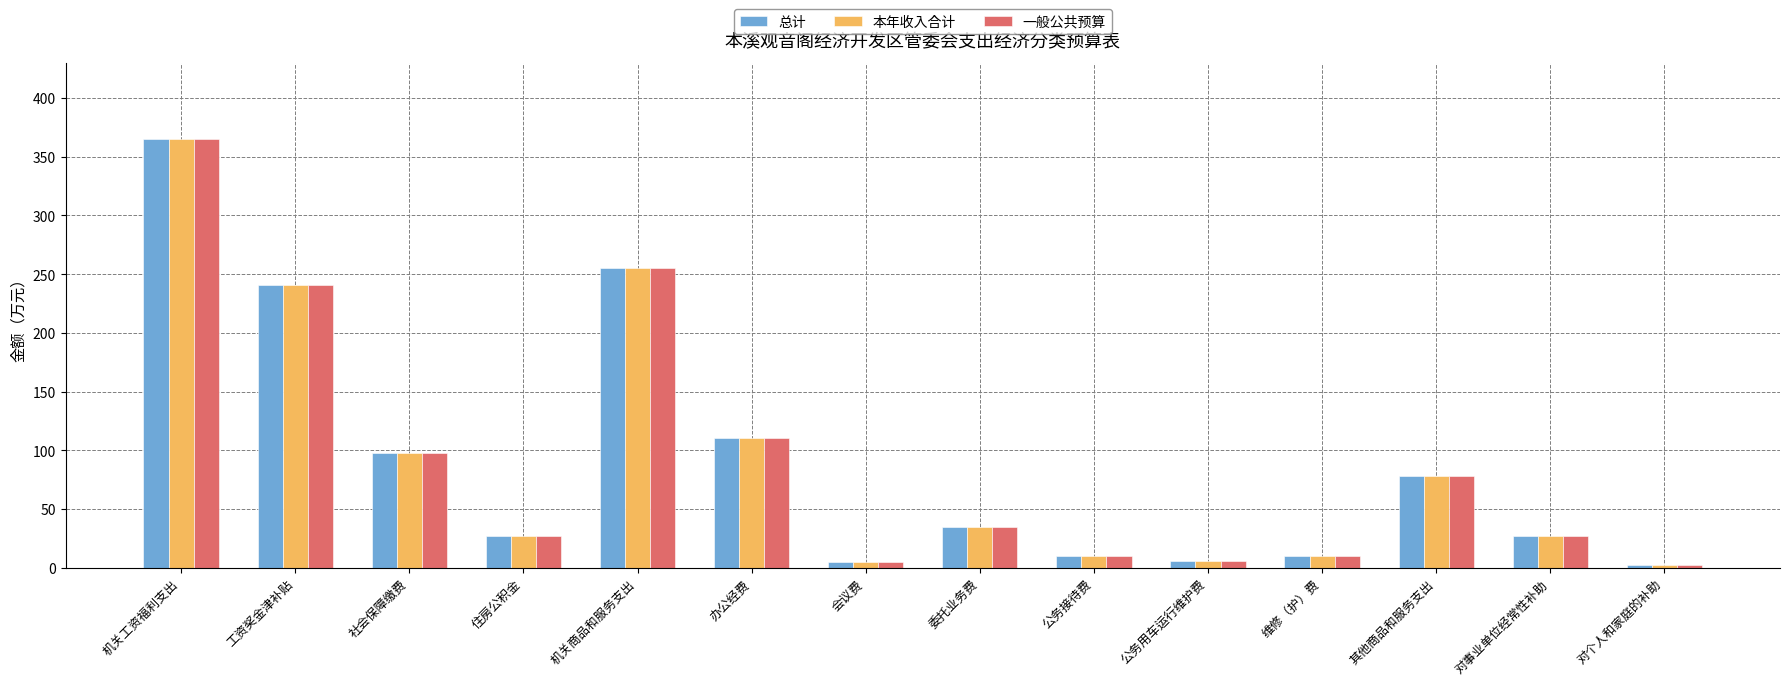

What is the minimum value for 一般公共预算?

1.9